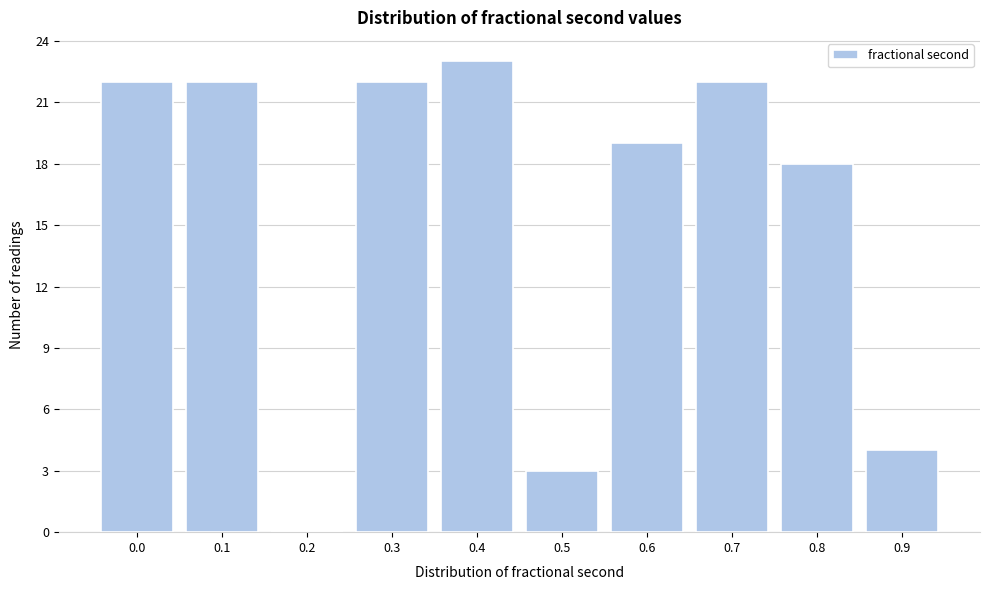

Reading right to left, what are all the values shown in this chart?

0.9=4	0.8=18	0.7=22	0.6=19	0.5=3	0.4=23	0.3=22	0.2=0	0.1=22	0.0=22